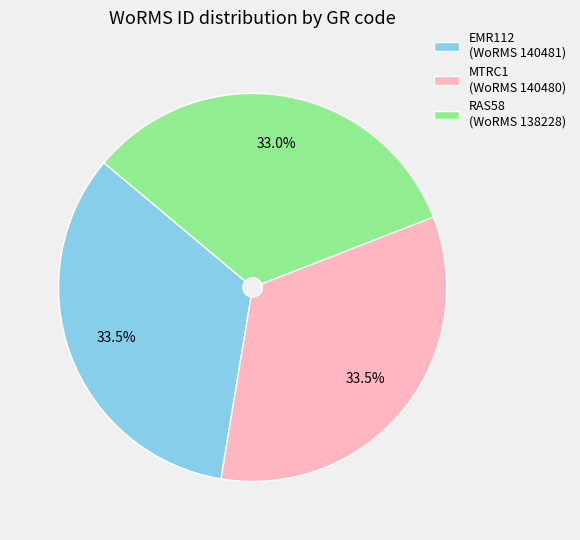

What percentage is NOT represented by MTRC1?

66.5%